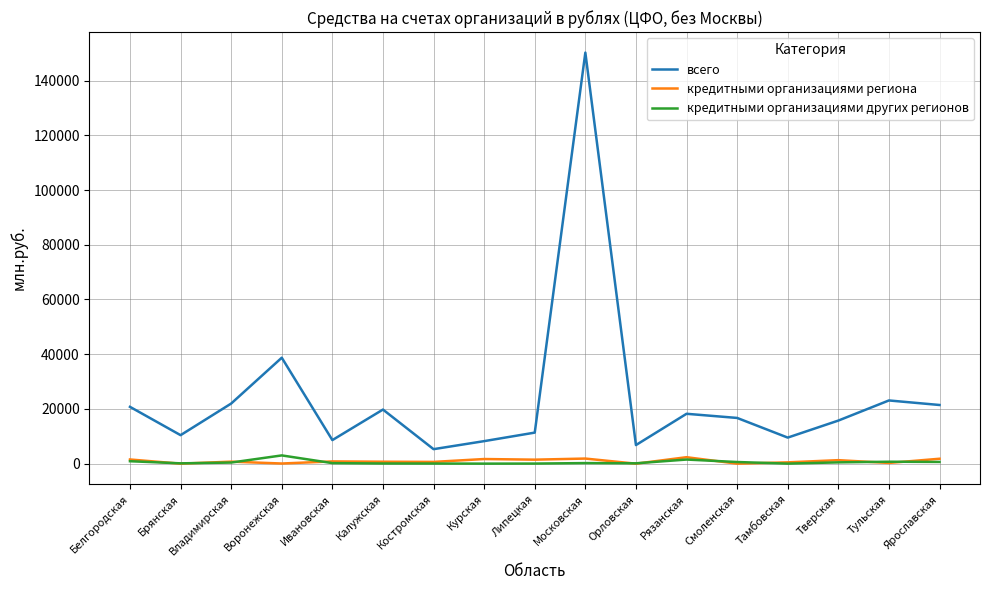

Where is всего nearest to the value 77758?

Воронежская